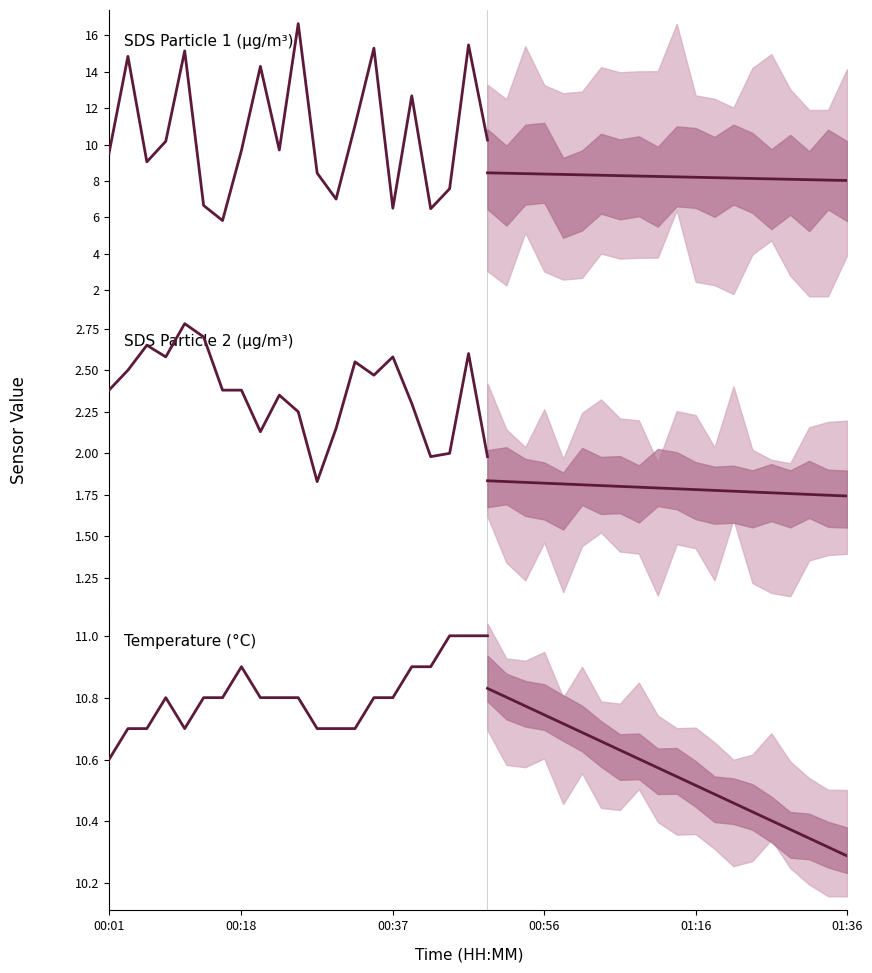

True or false: SDS_P1 and SDS_P2 cross at least once.

False